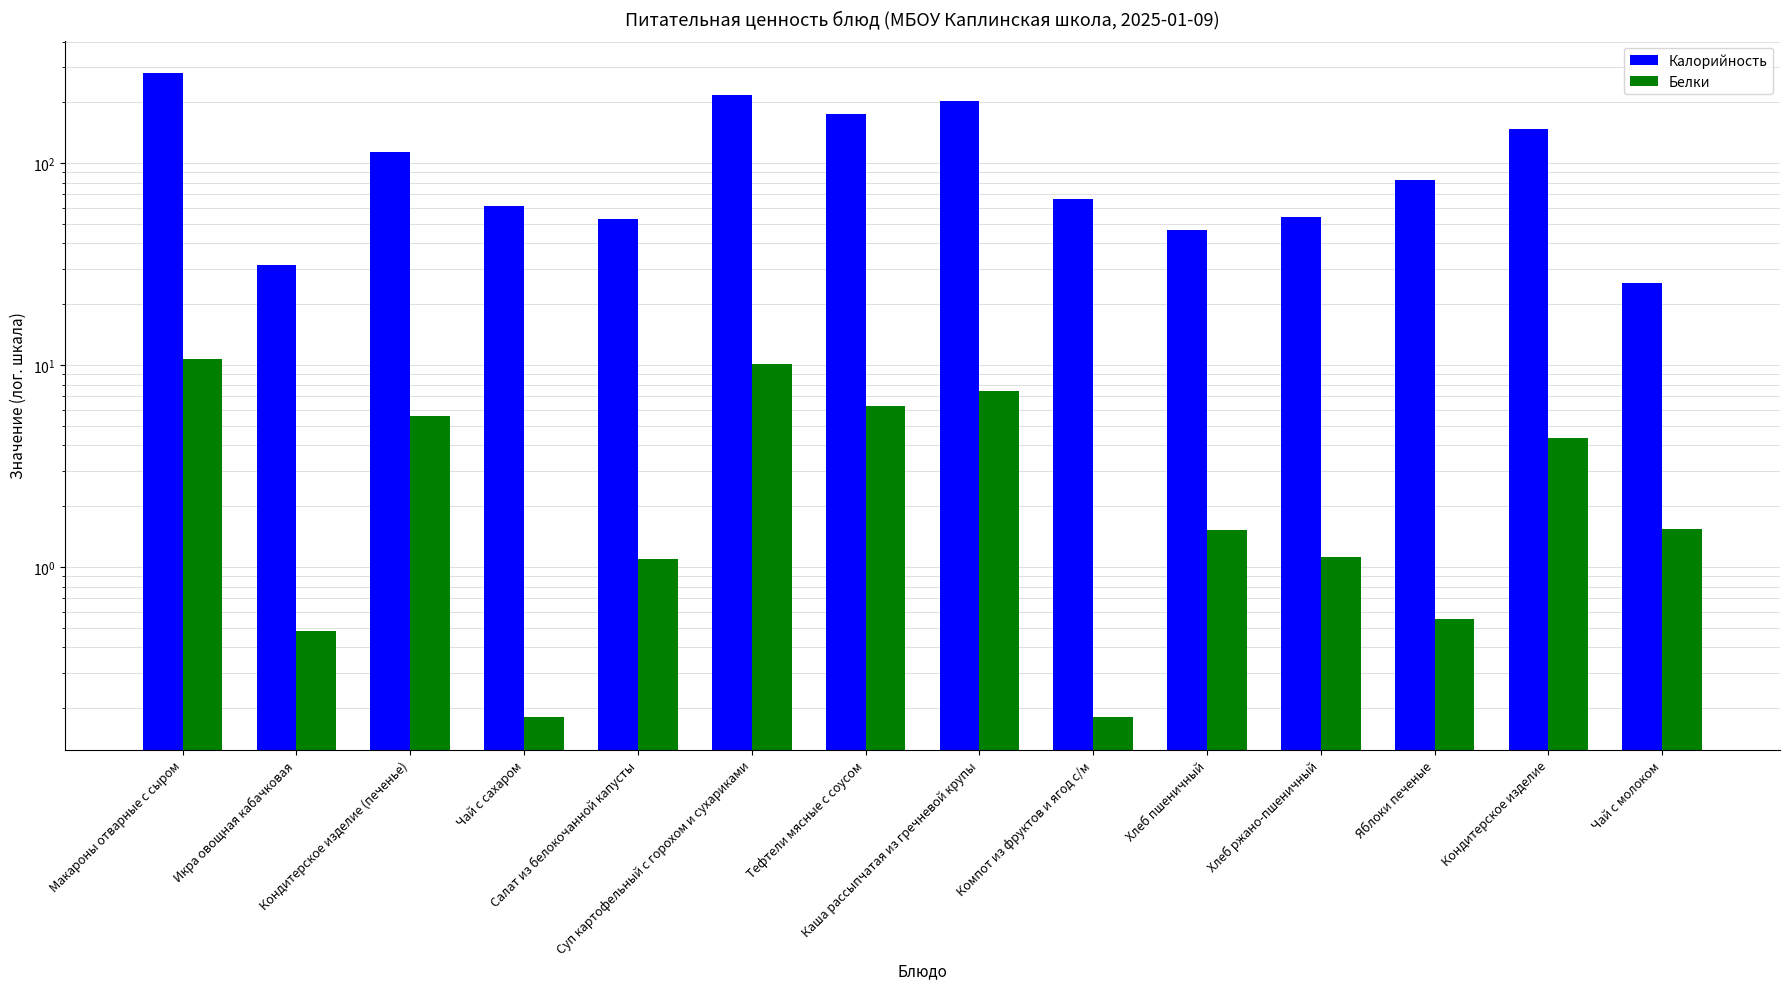

Reading left to right, what are all the values shown in this chart?

Калорийность: Макароны отварные с сыром=280.0	Икра овощная кабачковая=31.2	Кондитерское изделие (печенье)=113.6	Чай с сахаром=61.2	Салат из белокочанной капусты=52.8	Суп картофельный с горохом и сухариками=218.6	Тефтели мясные с соусом=174.2	Каша рассыпчатая из гречневой крупы=203.4	Компот из фруктов и ягод с/м=66.6	Хлеб пшеничный=46.9	Хлеб ржано-пшеничный=53.9	Яблоки печеные=82.1	Кондитерское изделие=148.2	Чай с молоком=25.5
Белки: Макароны отварные с сыром=10.7	Икра овощная кабачковая=0.5	Кондитерское изделие (печенье)=5.6	Чай с сахаром=0.2	Салат из белокочанной капусты=1.1	Суп картофельный с горохом и сухариками=10.1	Тефтели мясные с соусом=6.3	Каша рассыпчатая из гречневой крупы=7.5	Компот из фруктов и ягод с/м=0.2	Хлеб пшеничный=1.5	Хлеб ржано-пшеничный=1.1	Яблоки печеные=0.6	Кондитерское изделие=4.3	Чай с молоком=1.5